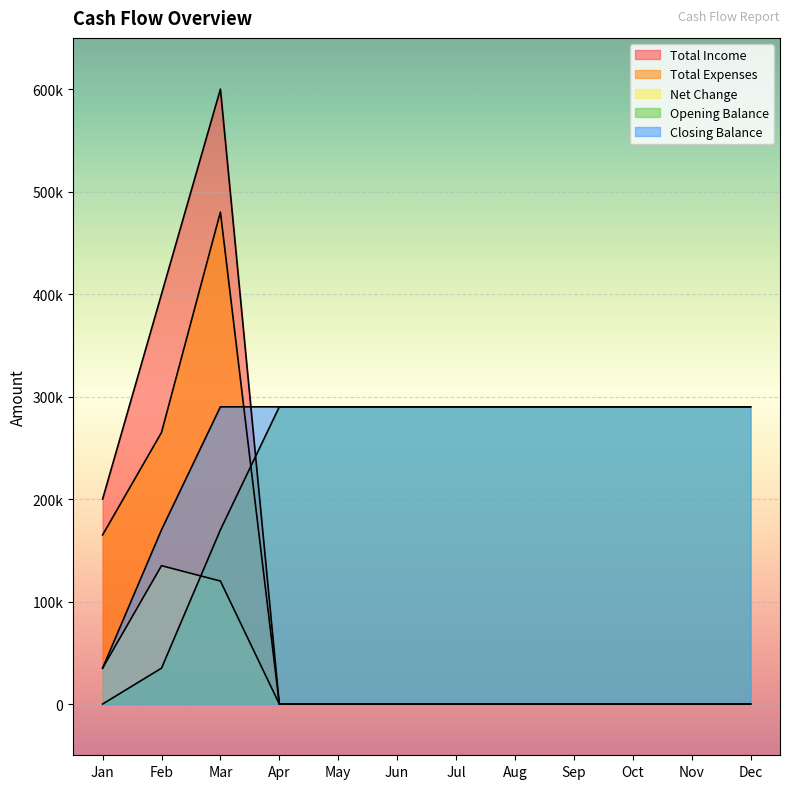

Rank the series by their maximum value, from lowest to highest.

Net Change, Opening Balance, Closing Balance, Total Expenses, Total Income